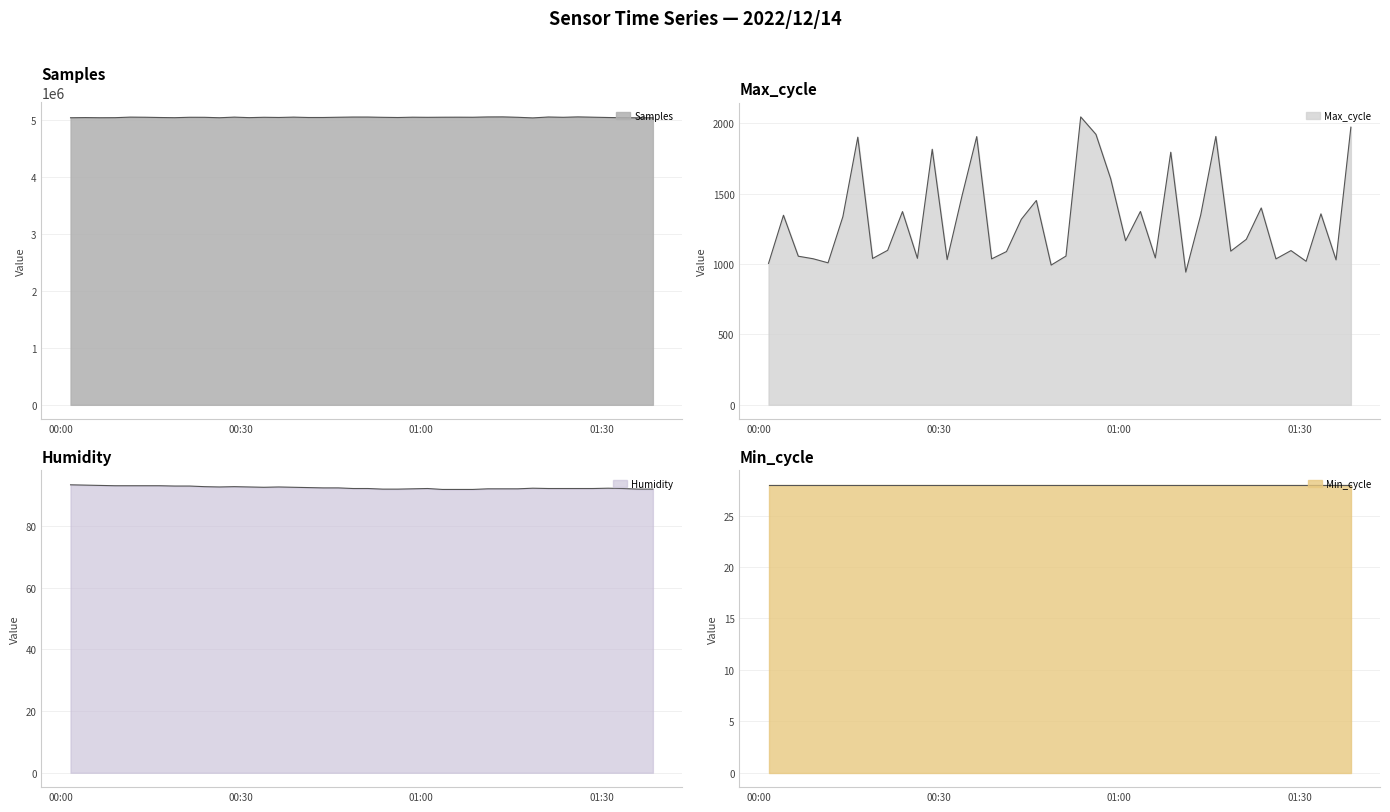

What is the value of the Samples point at the 31st from the left?

5045610.0